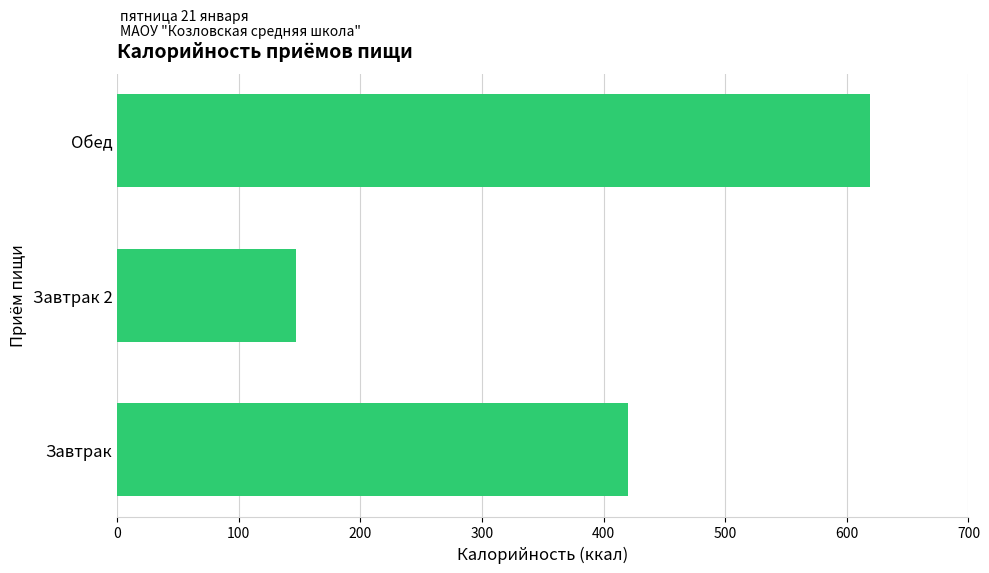

The chart shows a value of 828.1 at Обед. True or false?

False